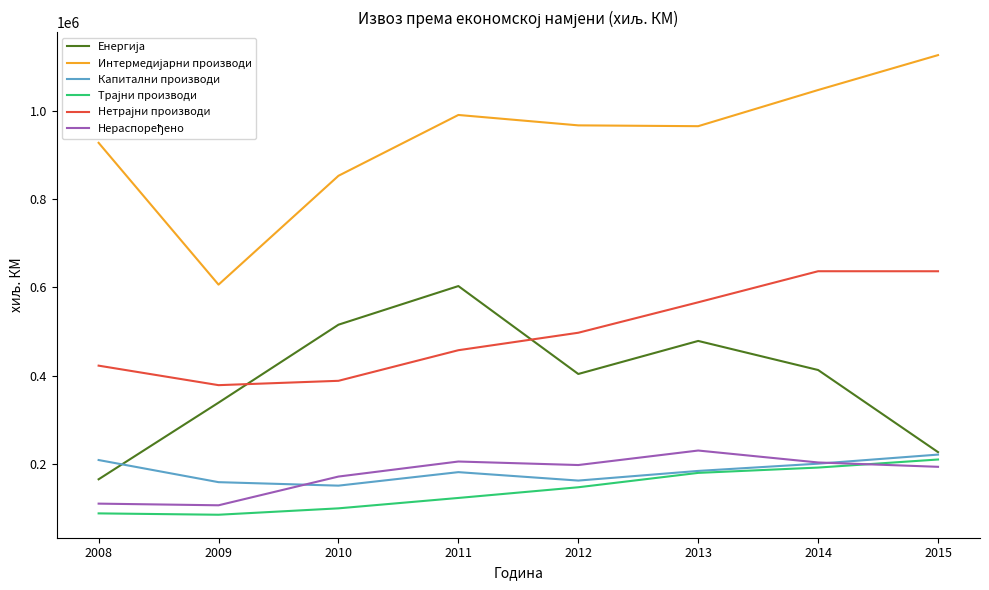

Count the number of categories in the chart.

8